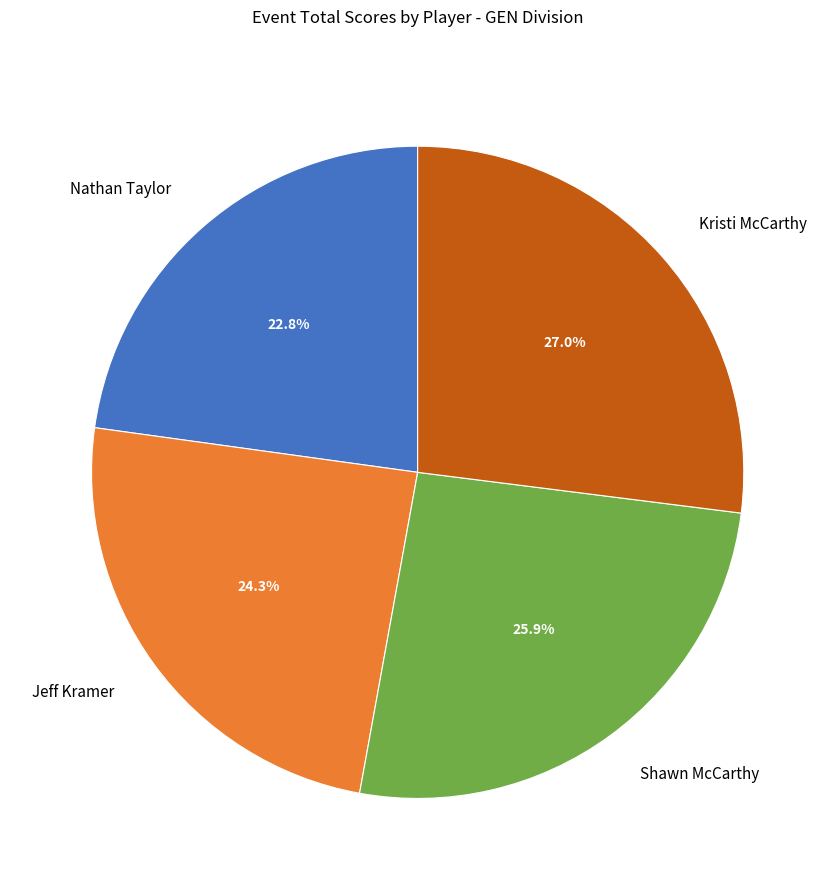

True or false: Jeff Kramer accounts for 24% of the total.

True